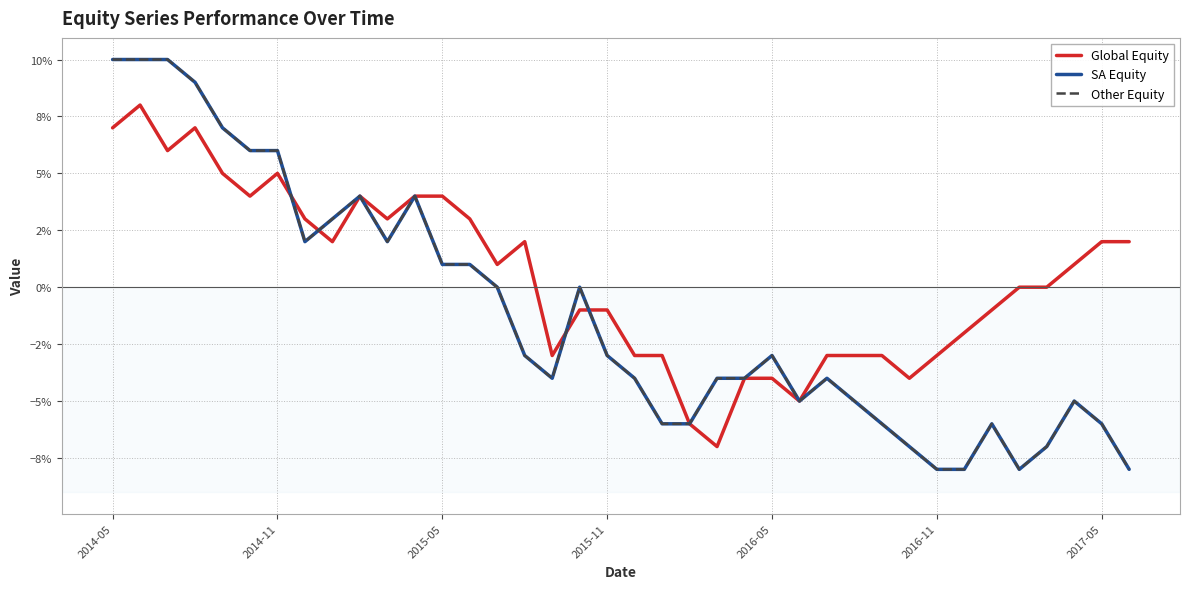

Is this an area chart (filled region under the line)?

No